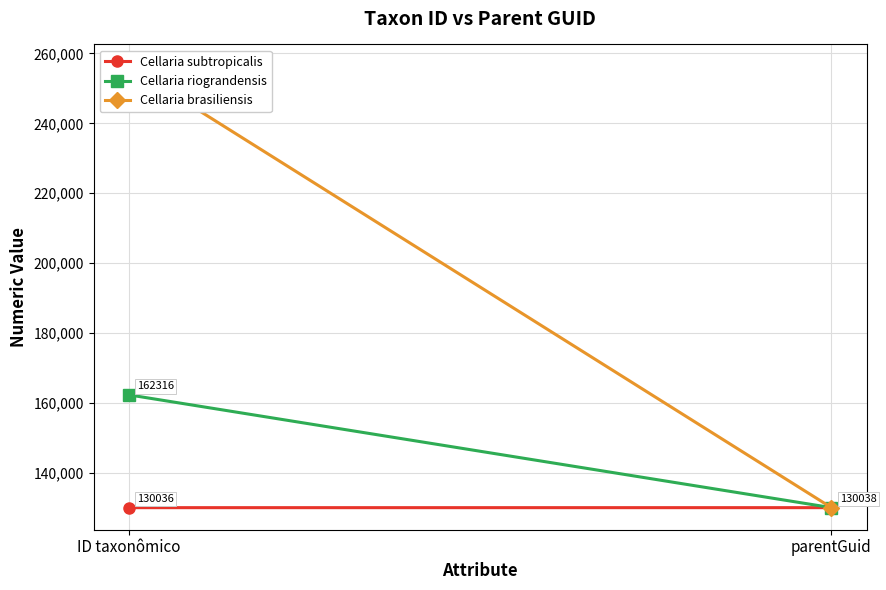

Rank the categories by Cellaria riograndensis value from lowest to highest.

parentGuid, ID taxonômico